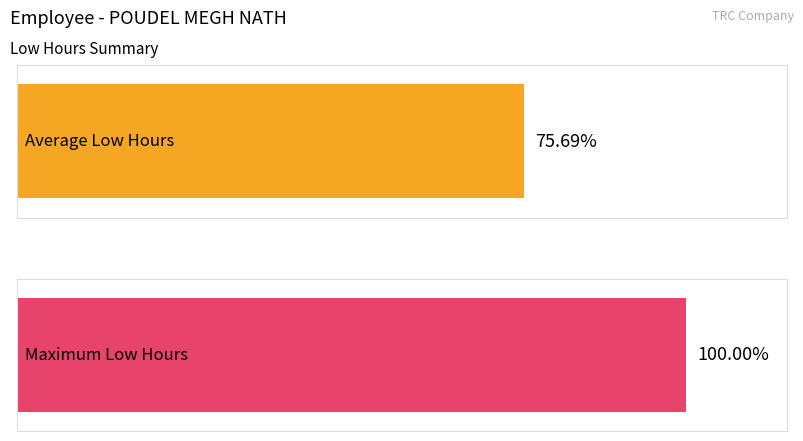

Are the bars grouped side by side (vs. stacked)?

Yes